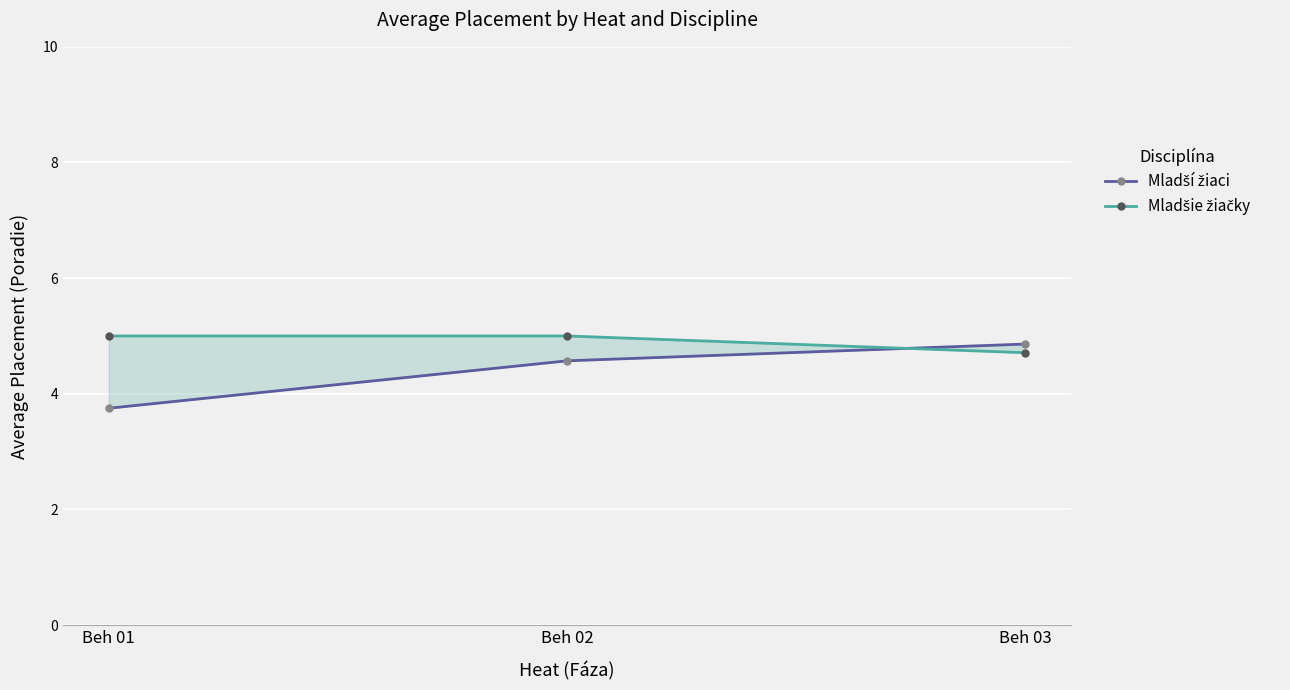

Rank the series by their average value, from lowest to highest.

Mladší žiaci, Mladšie žiačky